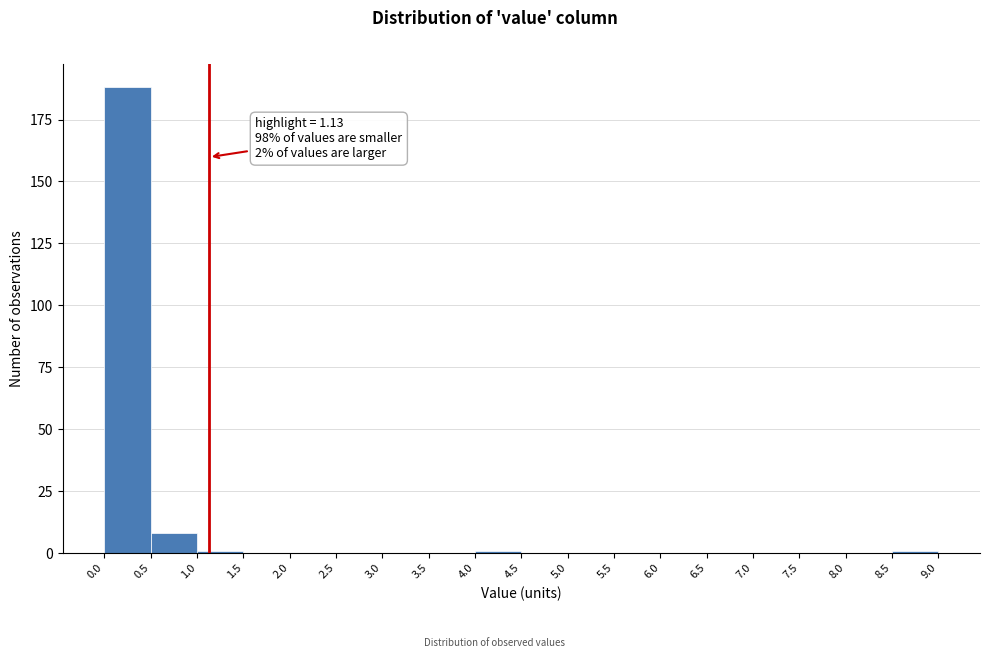

Which range on the x-axis has the tallest bar?

0.0 to 0.5